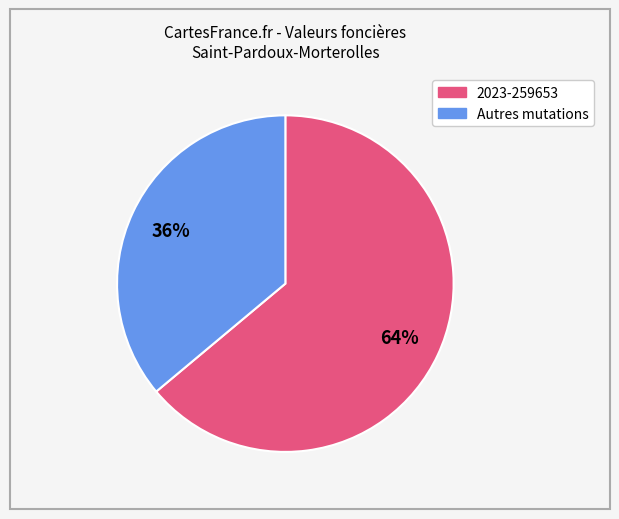

Is there a majority slice in this chart?

Yes